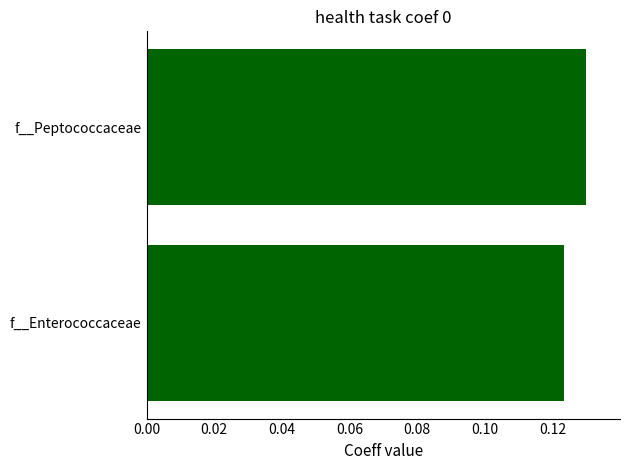

Which category has the highest value across all series?

f__Peptococcaceae